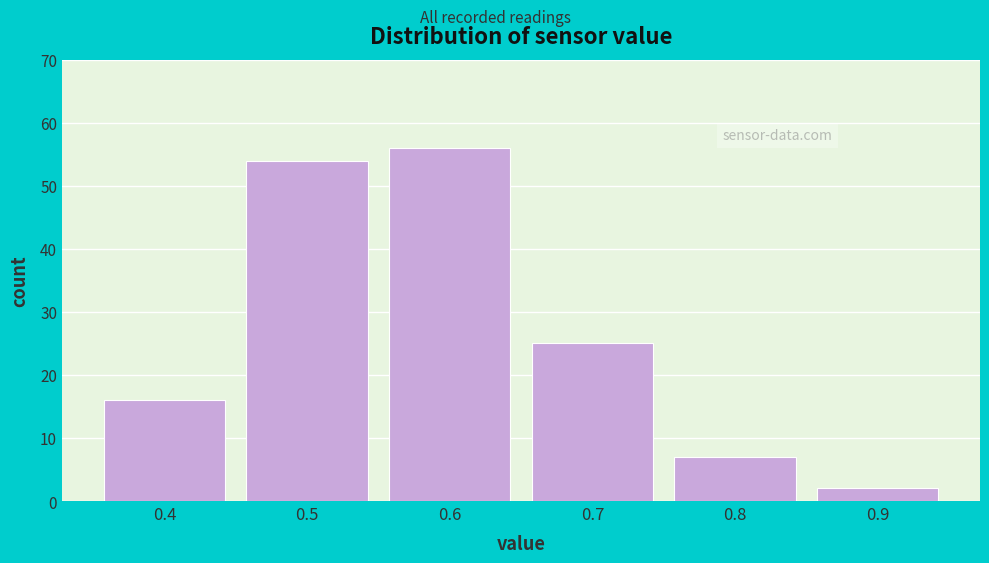

Reading left to right, transcribe this chart: for each bar, give the range it covers on the x-axis and its height. The values are not printed on the chart, so give them approximately, as read against the axis.

0.35 to 0.45: 16
0.45 to 0.55: 54
0.55 to 0.65: 56
0.65 to 0.75: 25
0.75 to 0.85: 7
0.85 to 0.95: 2